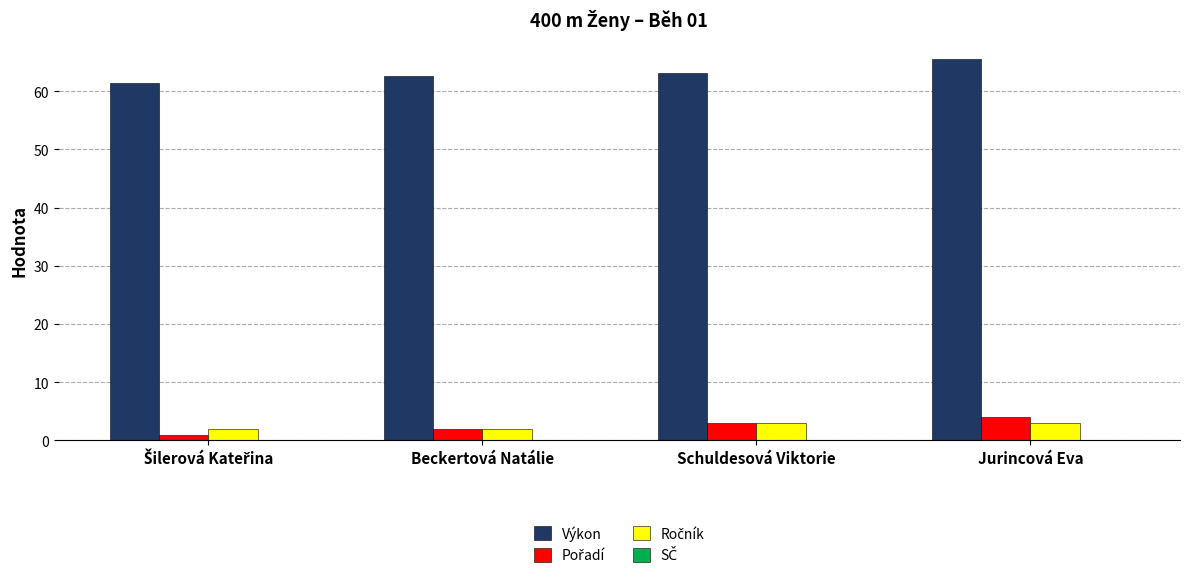

At how many categories does at least one series exceed 32?

4